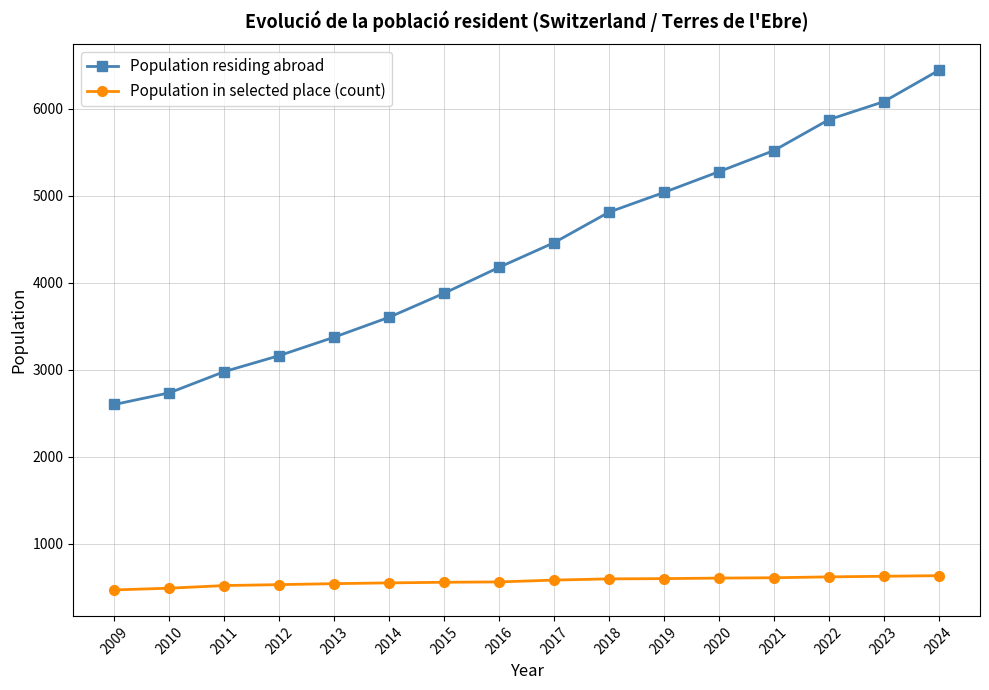

What is the approximate value of Population in selected place (count) at 2013, to the nearest 5?

540